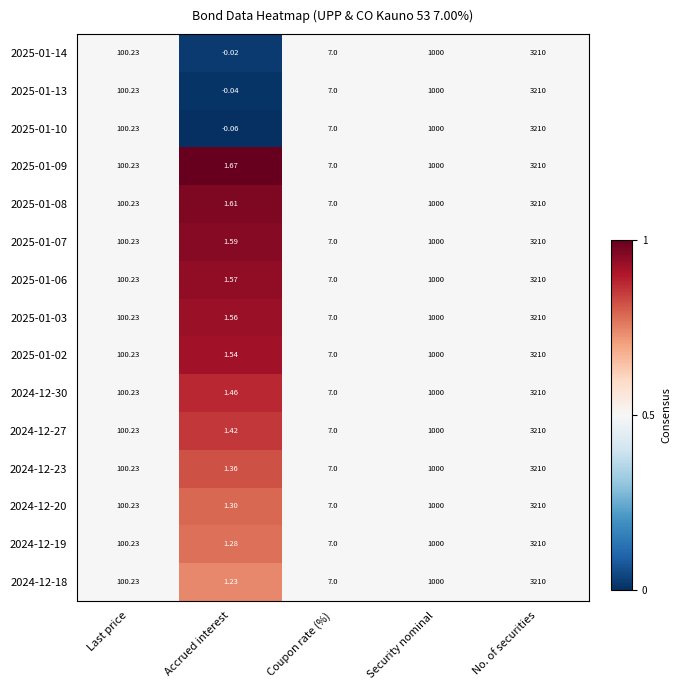

At which category is the sum across all series the highest?

No. of securities